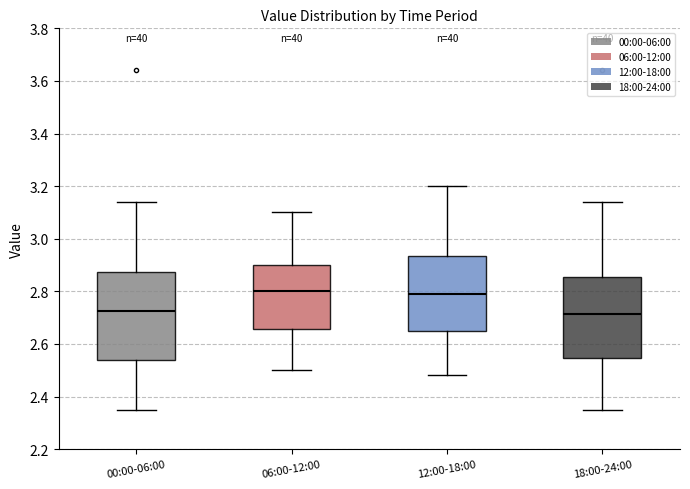

Where does the lower whisker of the box for 06:00-12:00 end on the y-axis? The values are not printed on the chart, so give them approximately, as read against the axis.

2.50